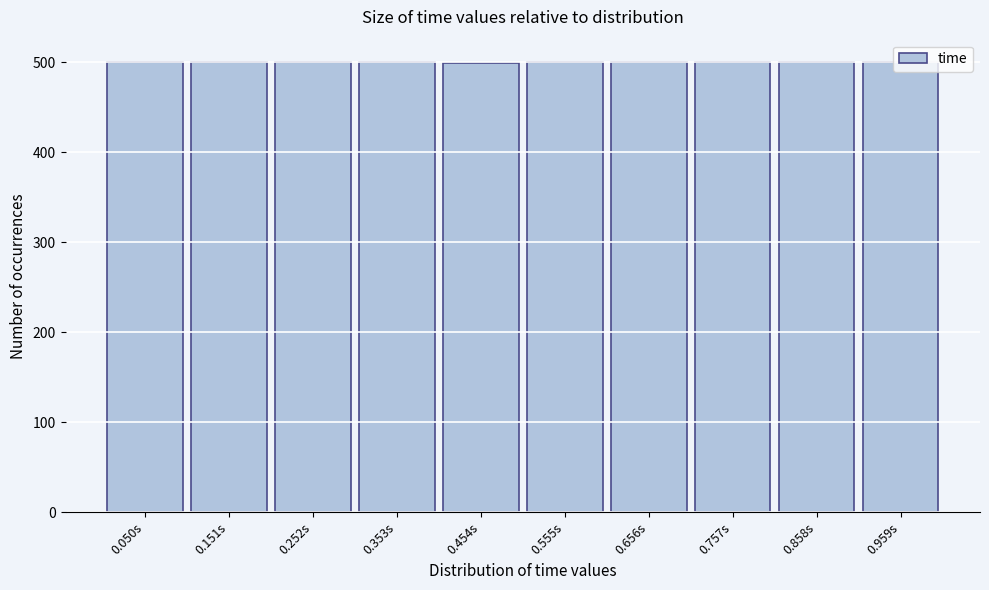

Reading left to right, list every bar in this chart as the range it spans on the x-axis followed by its height. Neither the bar edges nor the heights are printed on the chart, so give them approximately, as read against the axes.

0.0 to 0.1: 500
0.1 to 0.2: 500
0.2 to 0.3: 500
0.3 to 0.4: 500
0.4 to 0.5: 500
0.5 to 0.6: 500
0.6 to 0.7: 500
0.7 to 0.8: 500
0.8 to 0.9: 500
0.9 to 1.0: 500